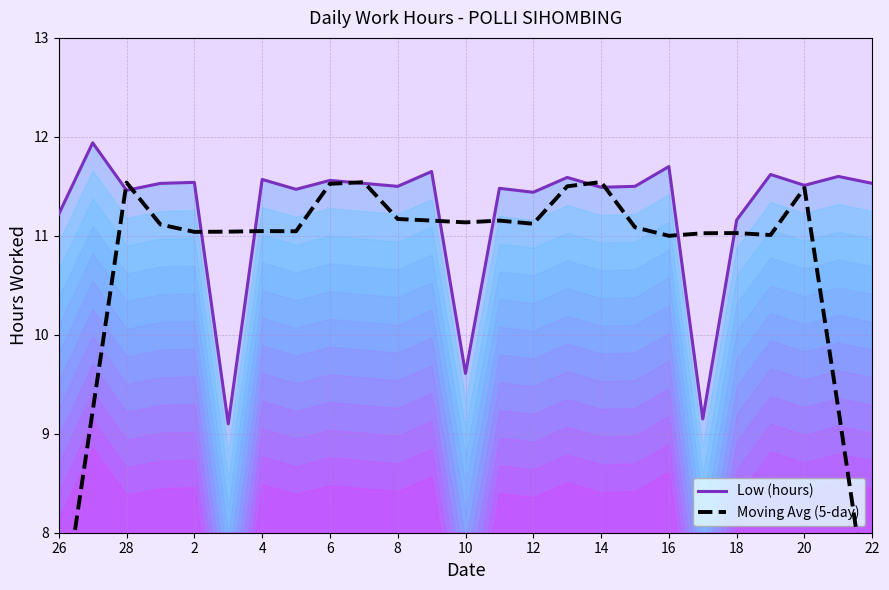

What is the minimum value shown in the chart?

6.9